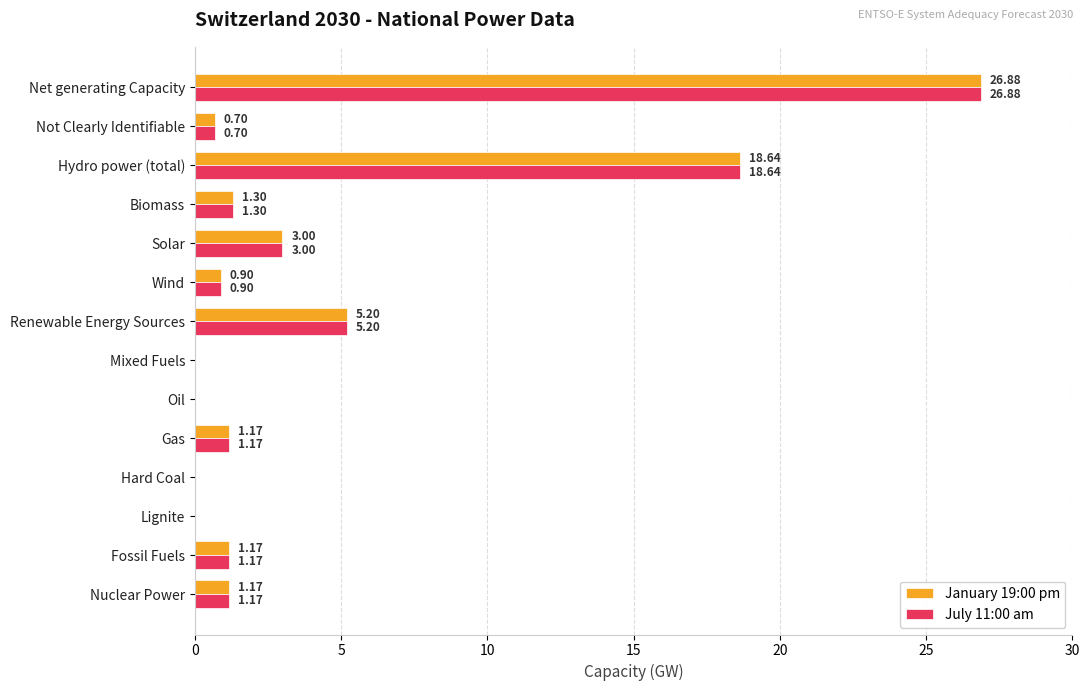

What is the sum of all July 11:00 am values?

60.1